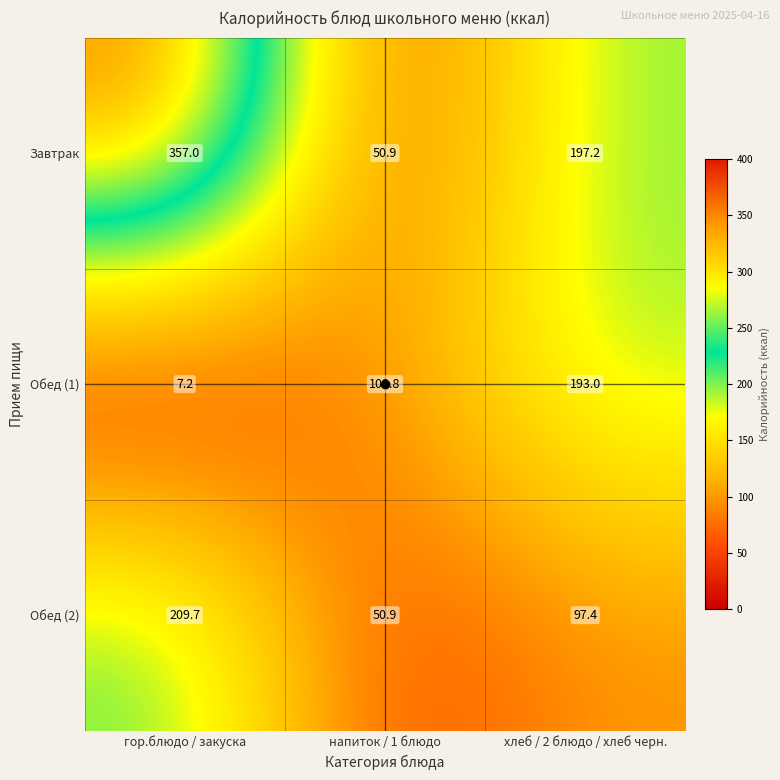

At which label is Обед (1) closest to 100?

напиток / 1 блюдо